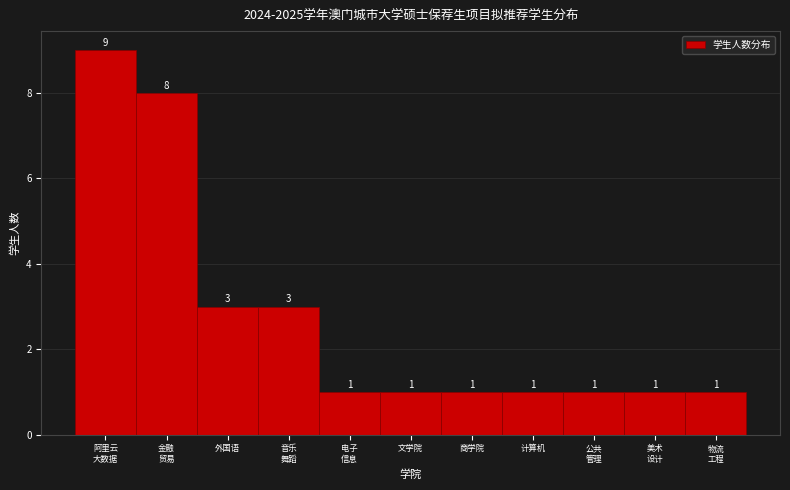

Reading right to left, extract all data points from this chart.

1	1	1	1	1	1	1	3	3	8	9